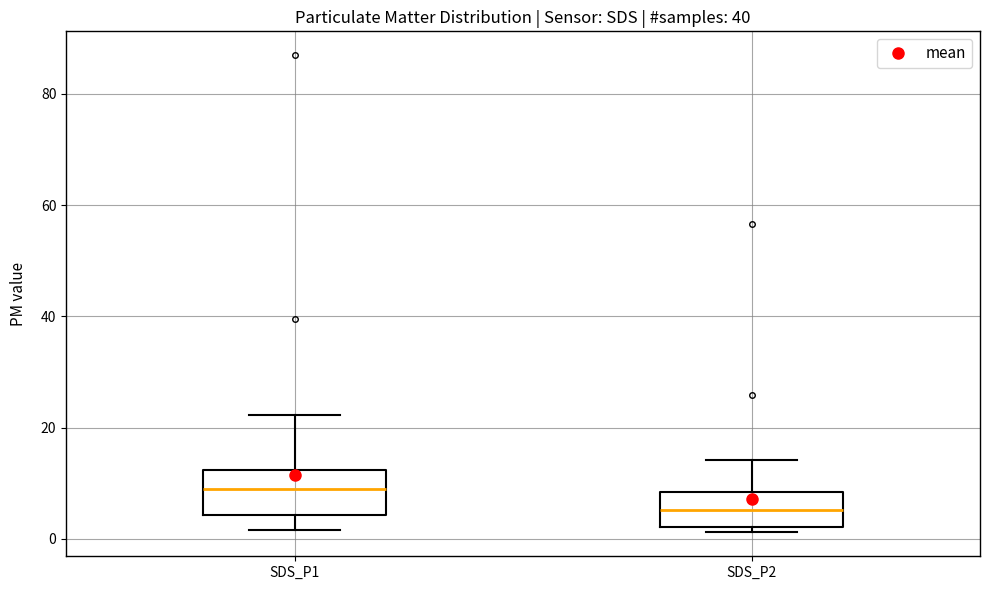

Where is the lower edge of the box for SDS_P2 on the y-axis? The values are not printed on the chart, so give them approximately, as read against the axis.

2